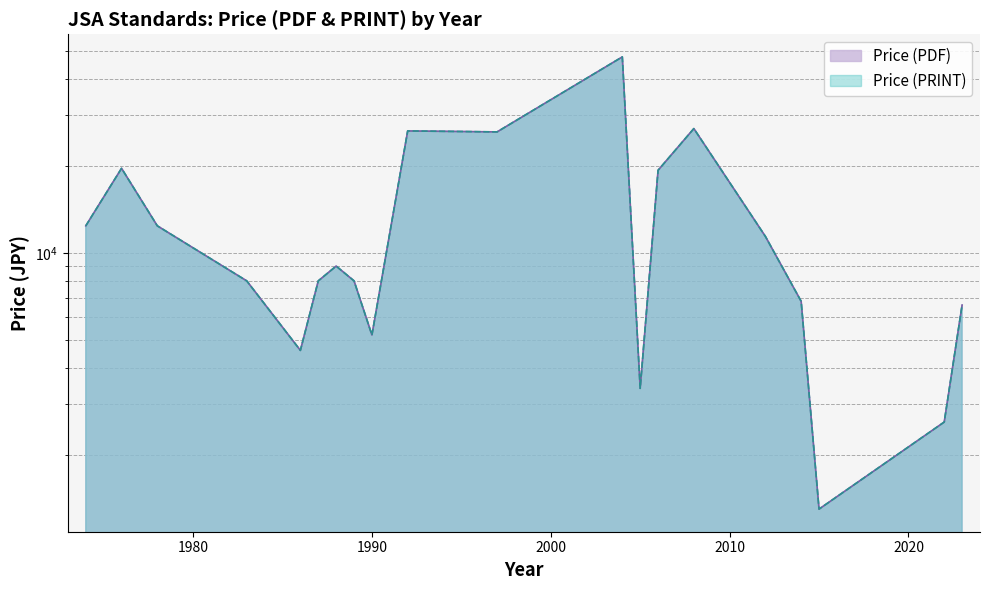

What is the average value of the Price (PDF) series?

13285